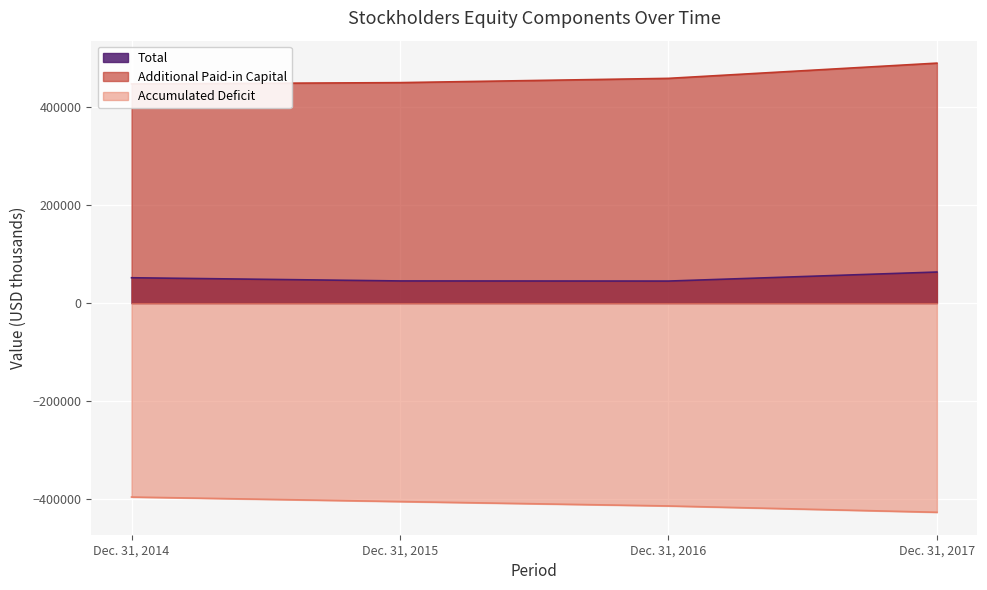

What is the value of the Additional Paid-in Capital point at the 3rd from the left?

458881